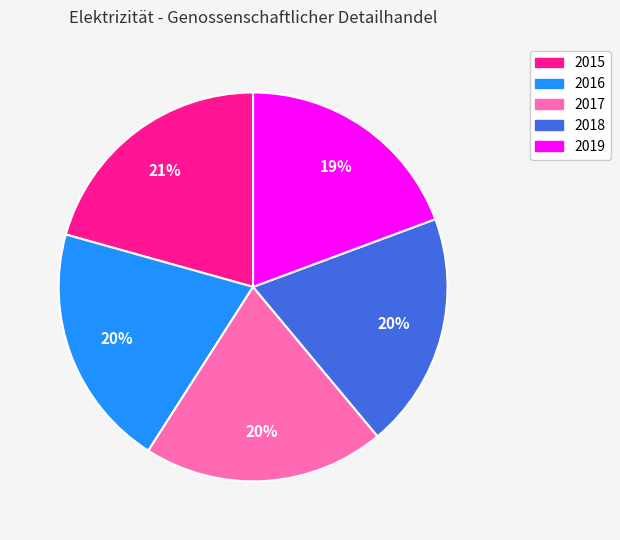

To the nearest percent, what portion does 2018 represent?

20%